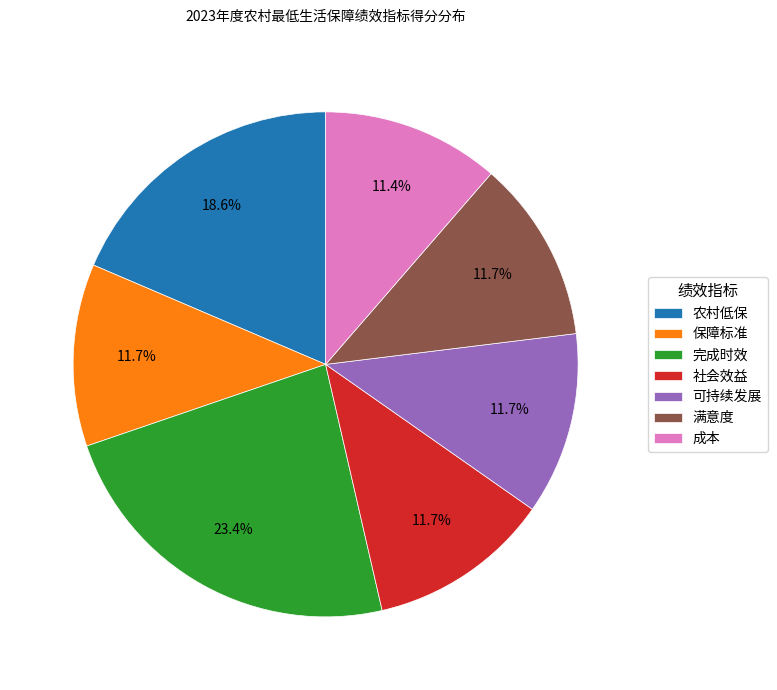

Between 成本 and 农村低保, which is larger?

农村低保